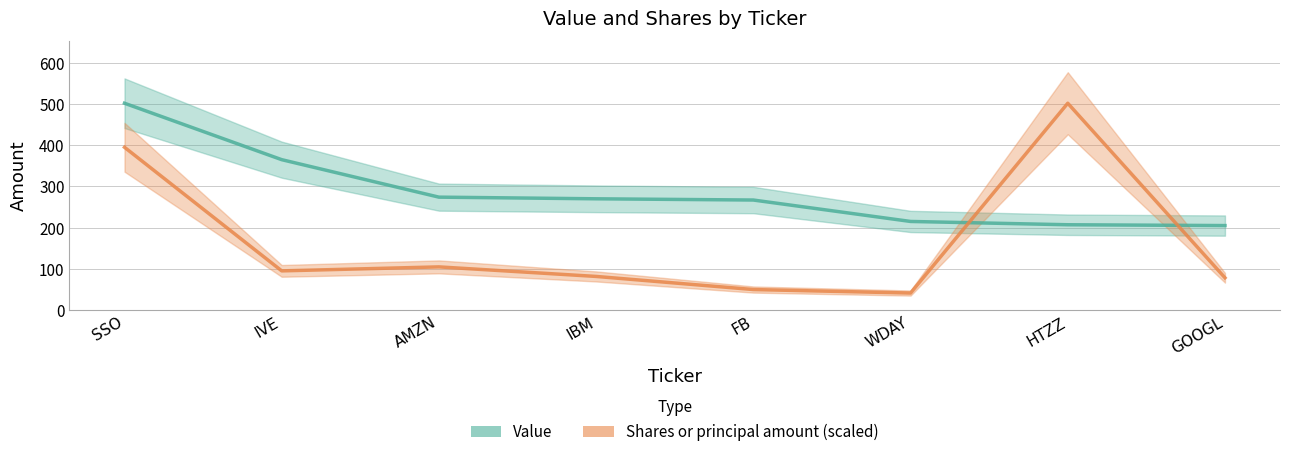

Where do Shares or principal amount and Value first cross each other?

WDAY and HTZZ